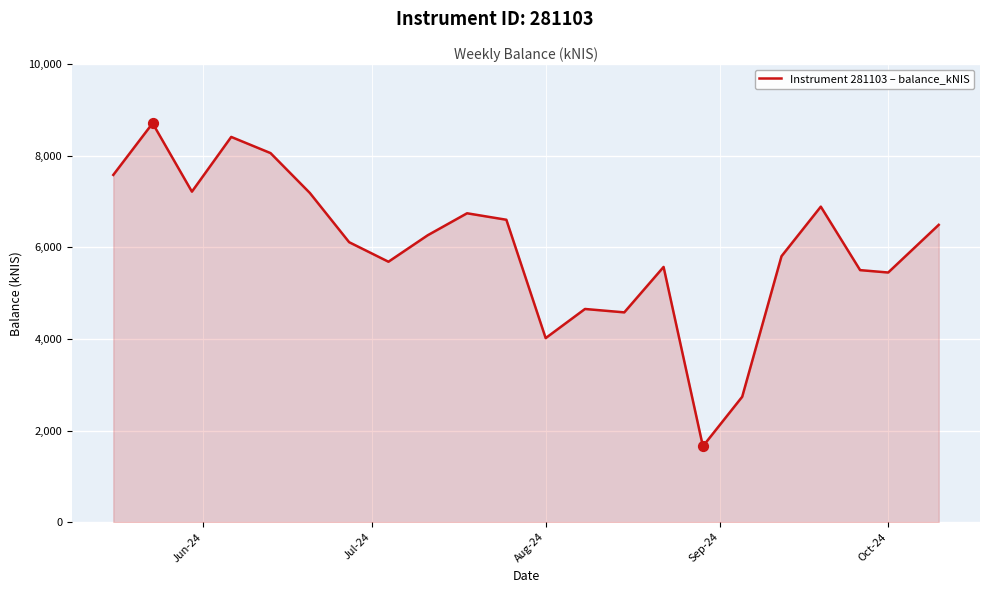

What is the greatest value displayed?

8712.4